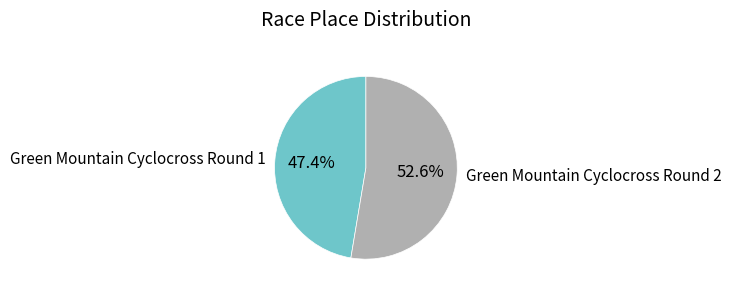

Which category has the smallest portion of the pie?

Green Mountain Cyclocross Round 1